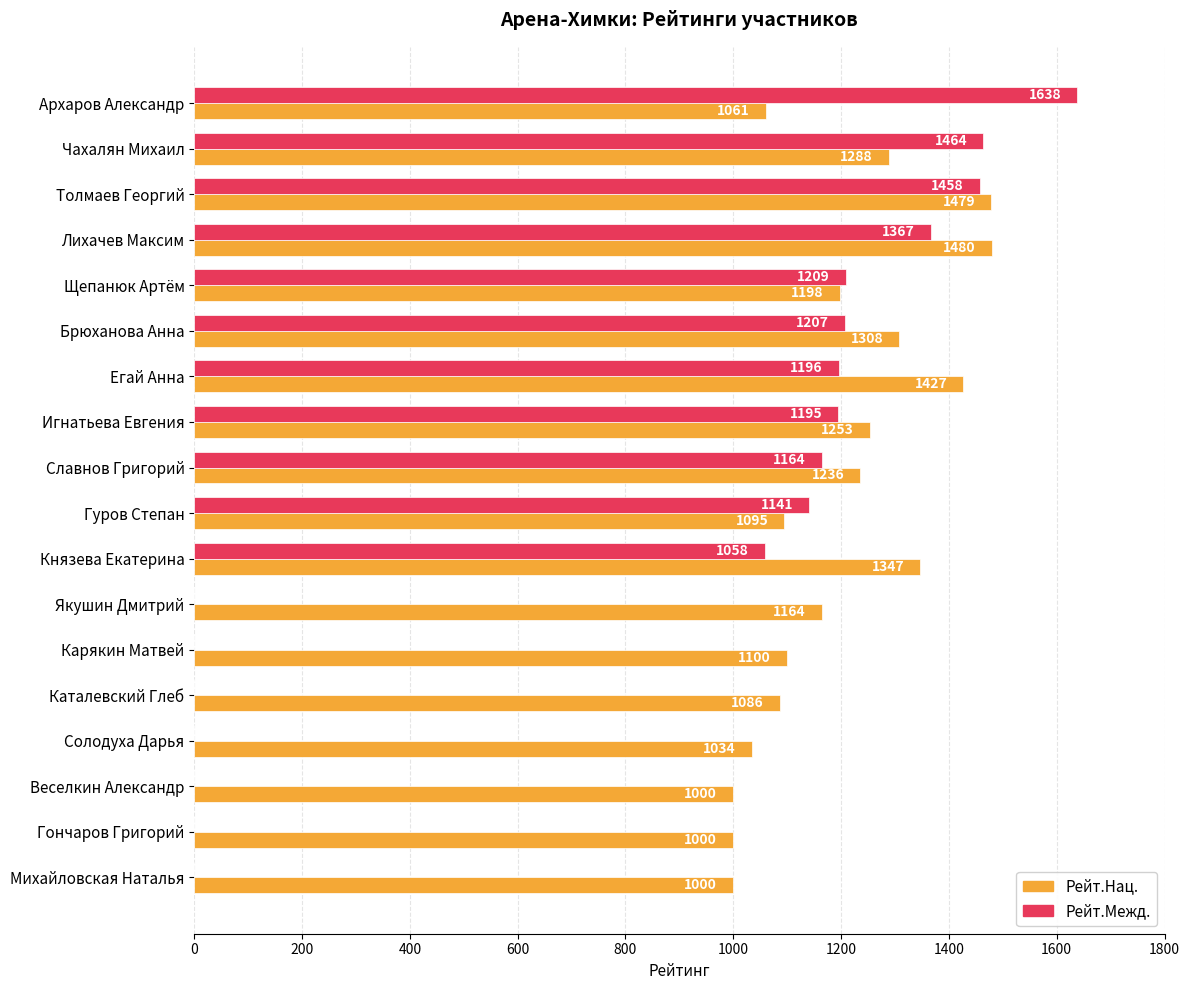

Where is Рейт.Межд. nearest to the value 819?

Князева Екатерина